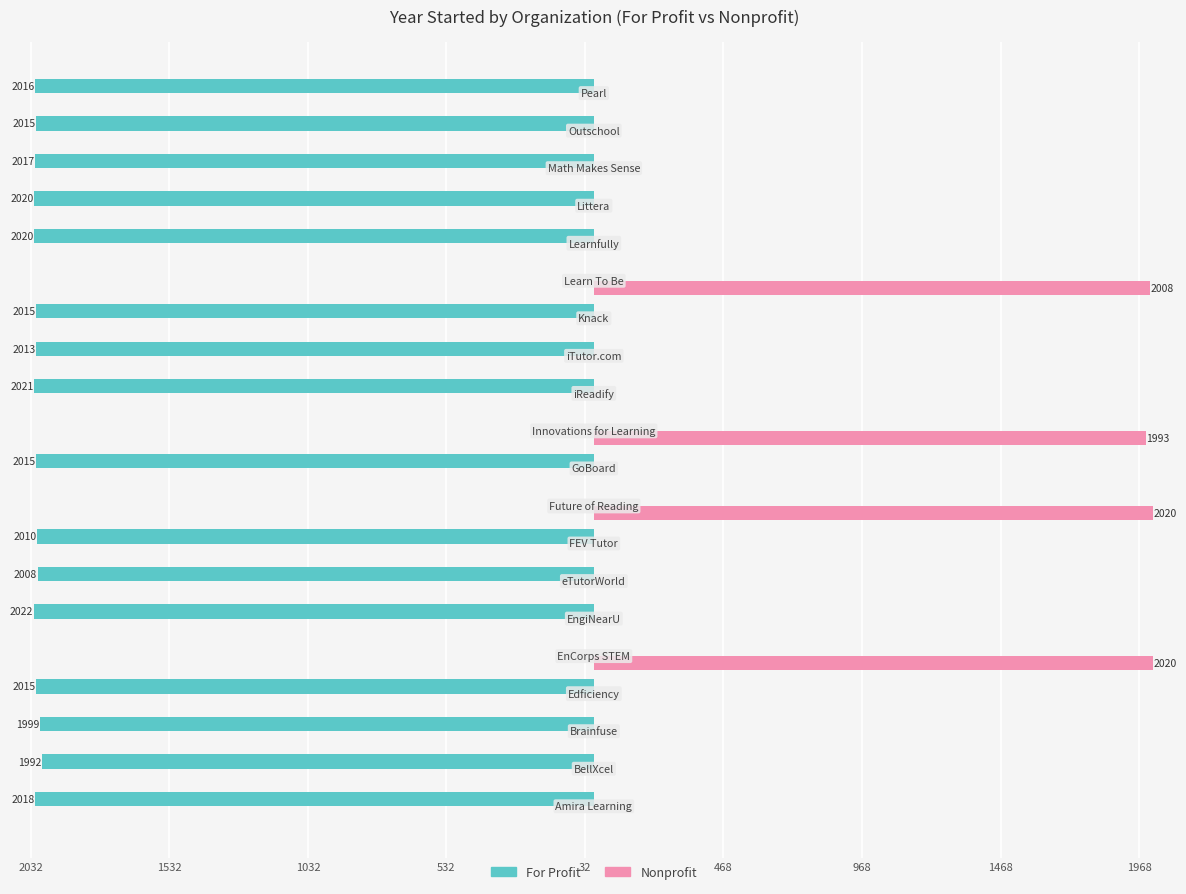

Which series has the widest spread of values?

For Profit